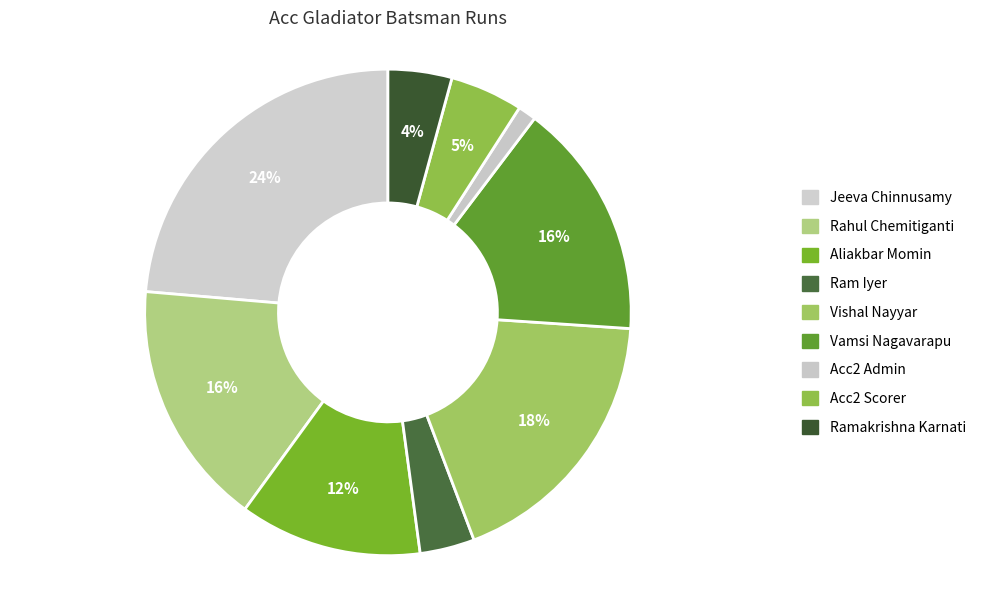

What is the largest slice in the pie chart?

Jeeva Chinnusamy